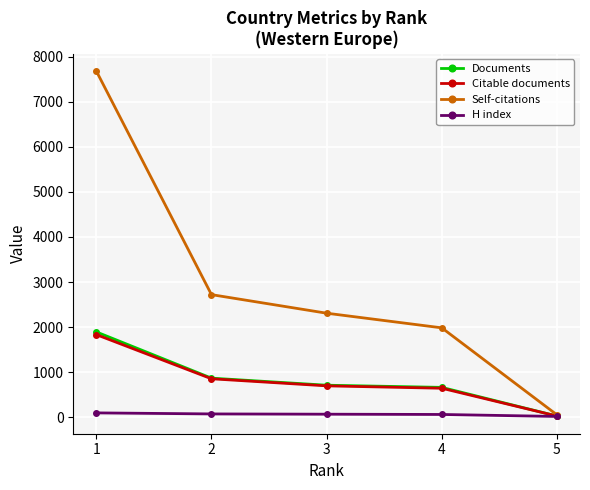

What is the difference between the highest and lowest values at 2?

2647